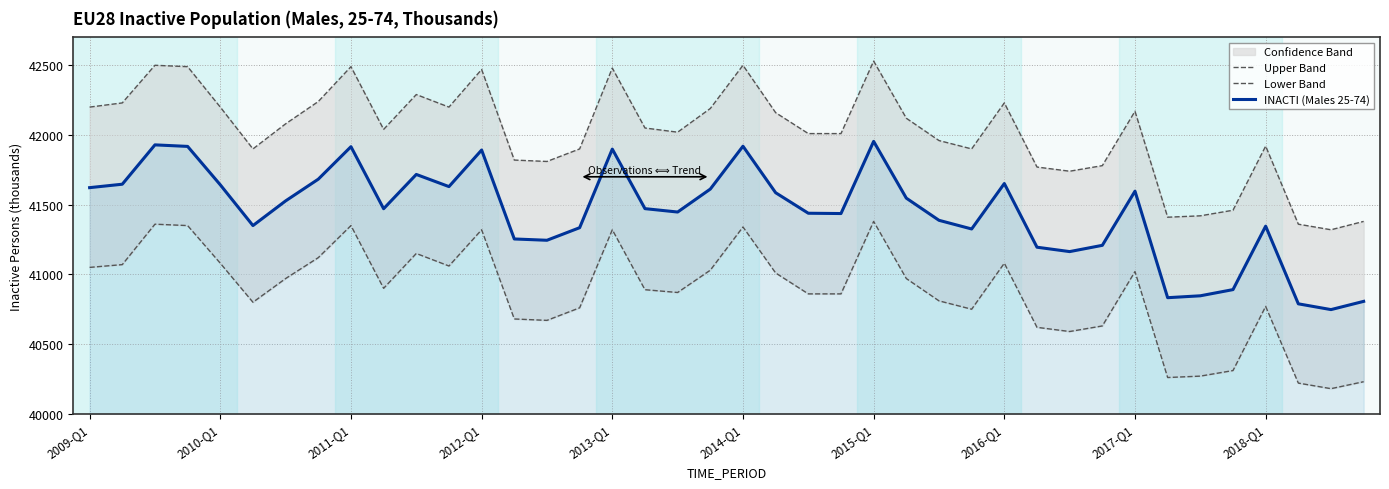

What is the highest value of the INACTI (Males 25-74) series?

41954.1